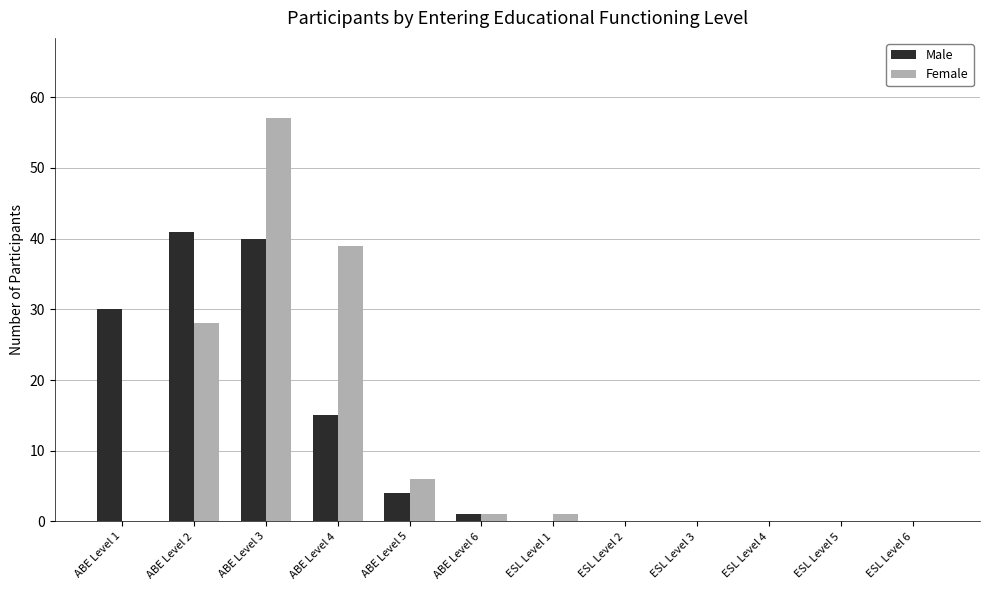

Where is Male nearest to the value 20?

ABE Level 4